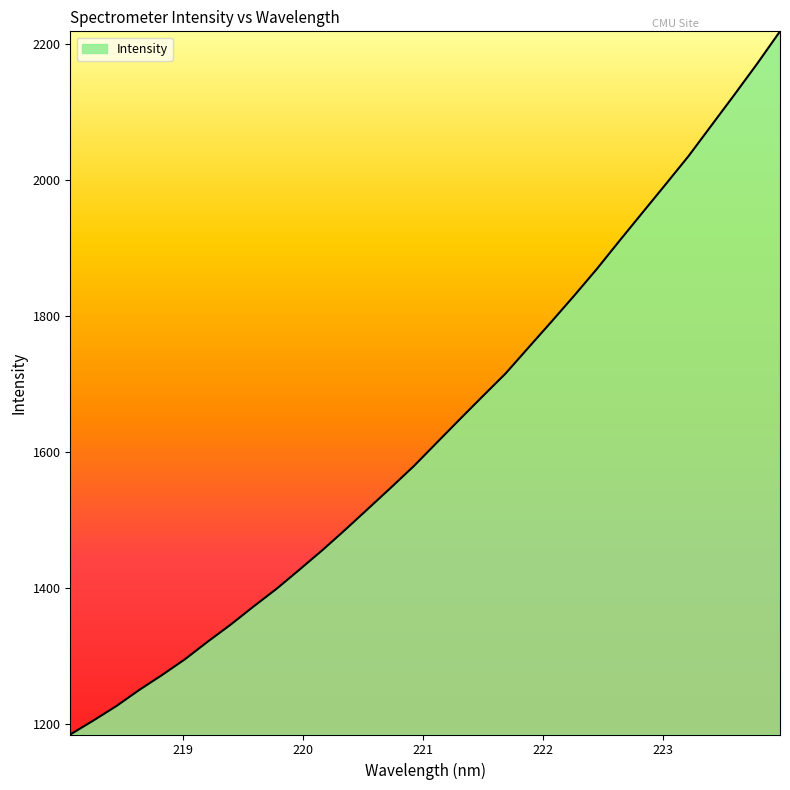

What is the greatest value displayed?

2218.2